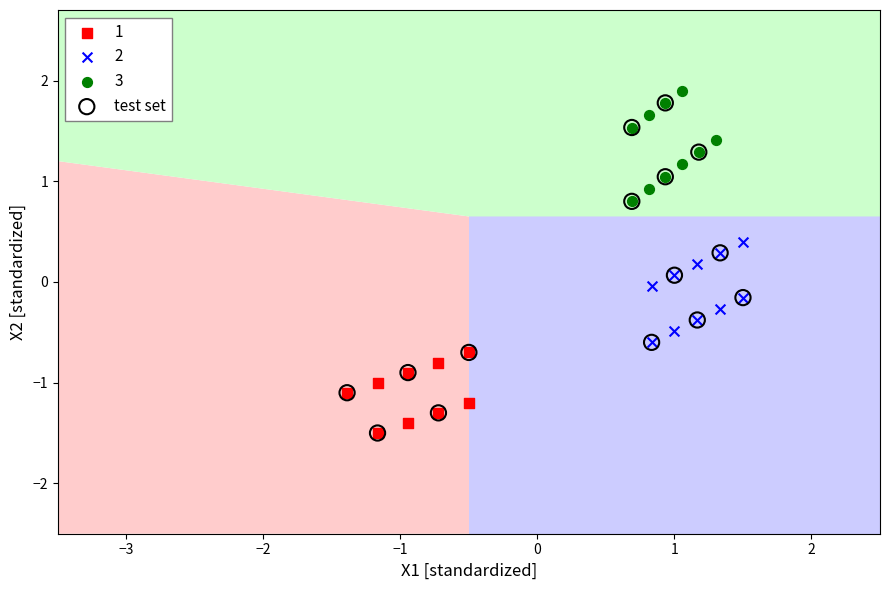

Which series has the largest Y range (max minus min)?

test set